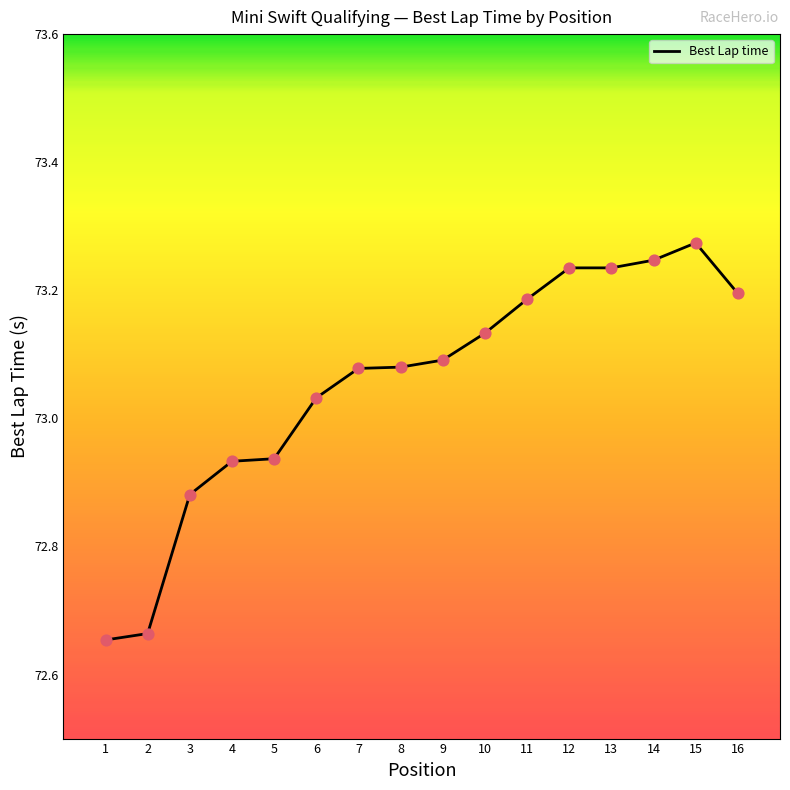

Approximately how many times larger is the value at 15 compared to 14?

1.0